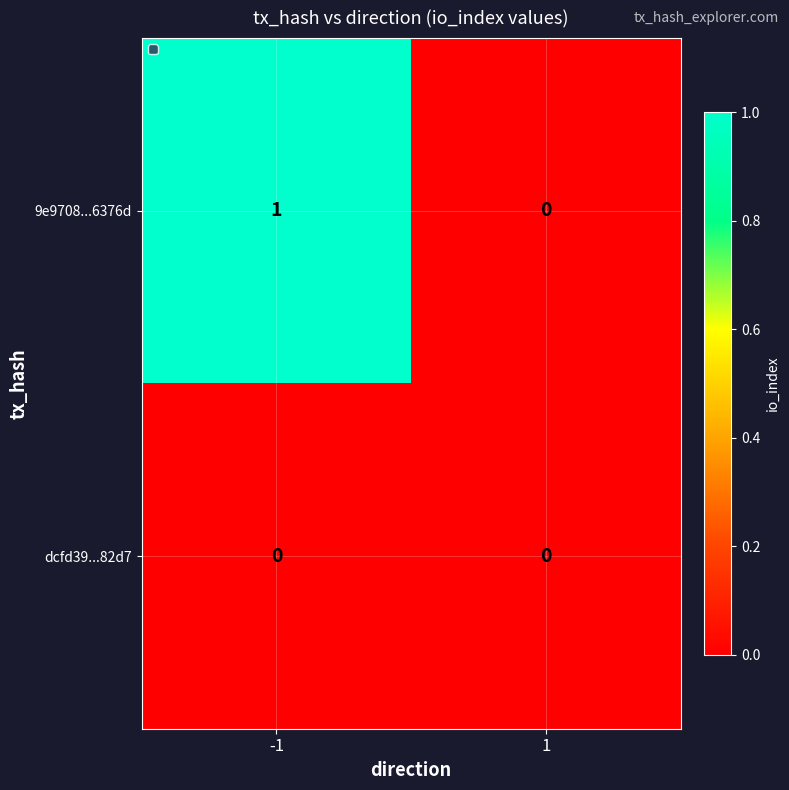

Is it true that dcfd39...82d7 equals 0 at 1?

True